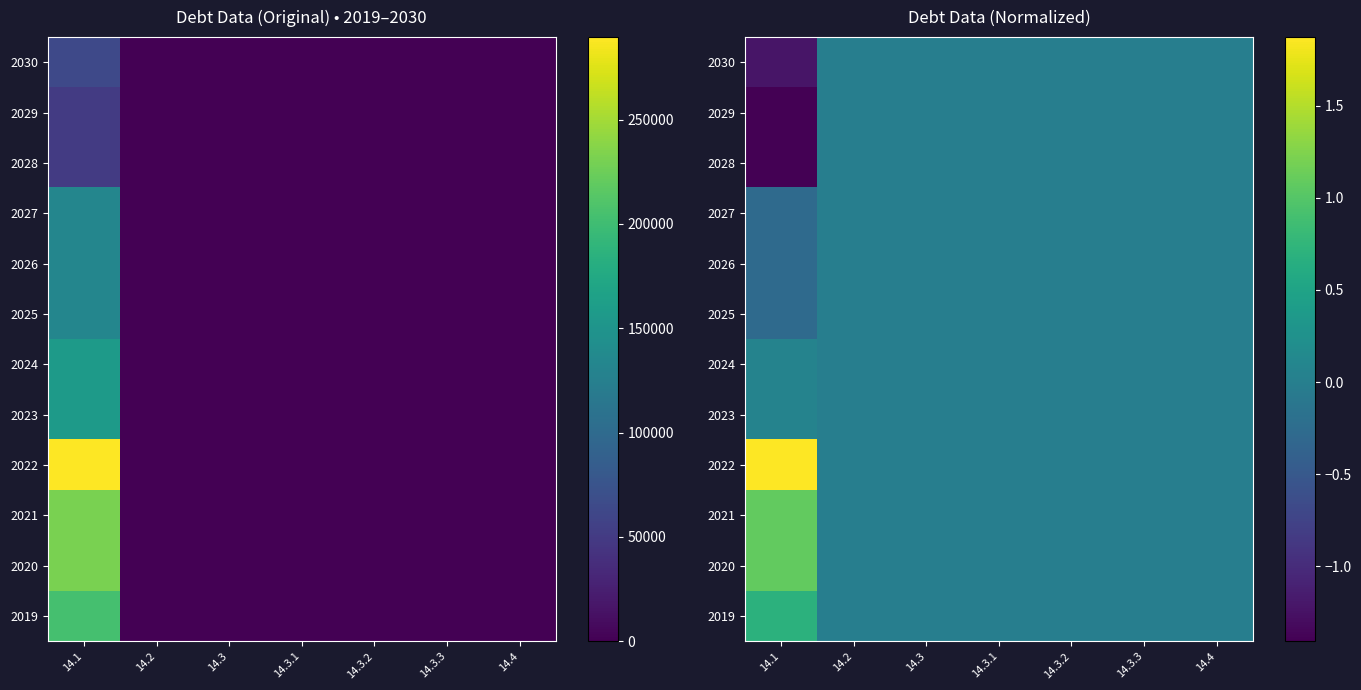

What is the minimum value for 2030?

-1.2